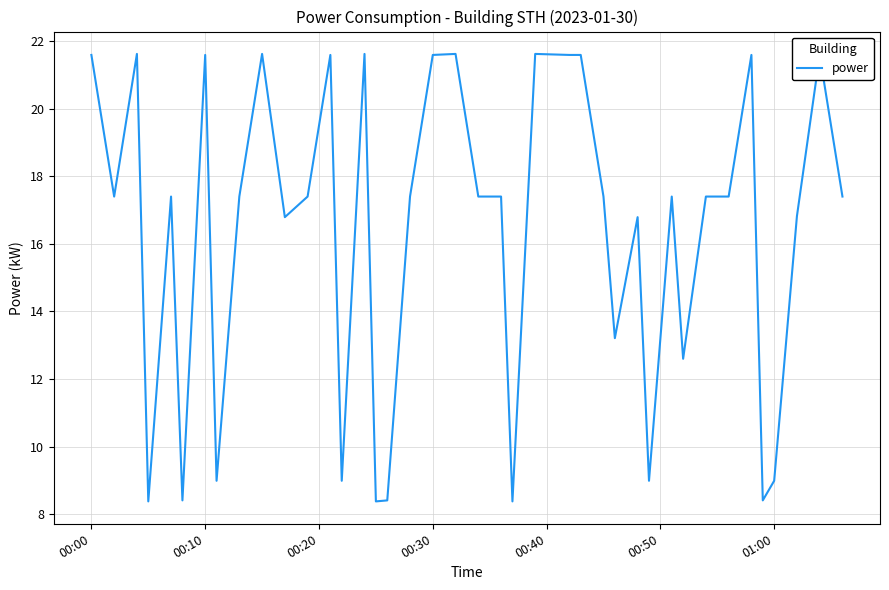

What is the smallest value displayed?

8.4